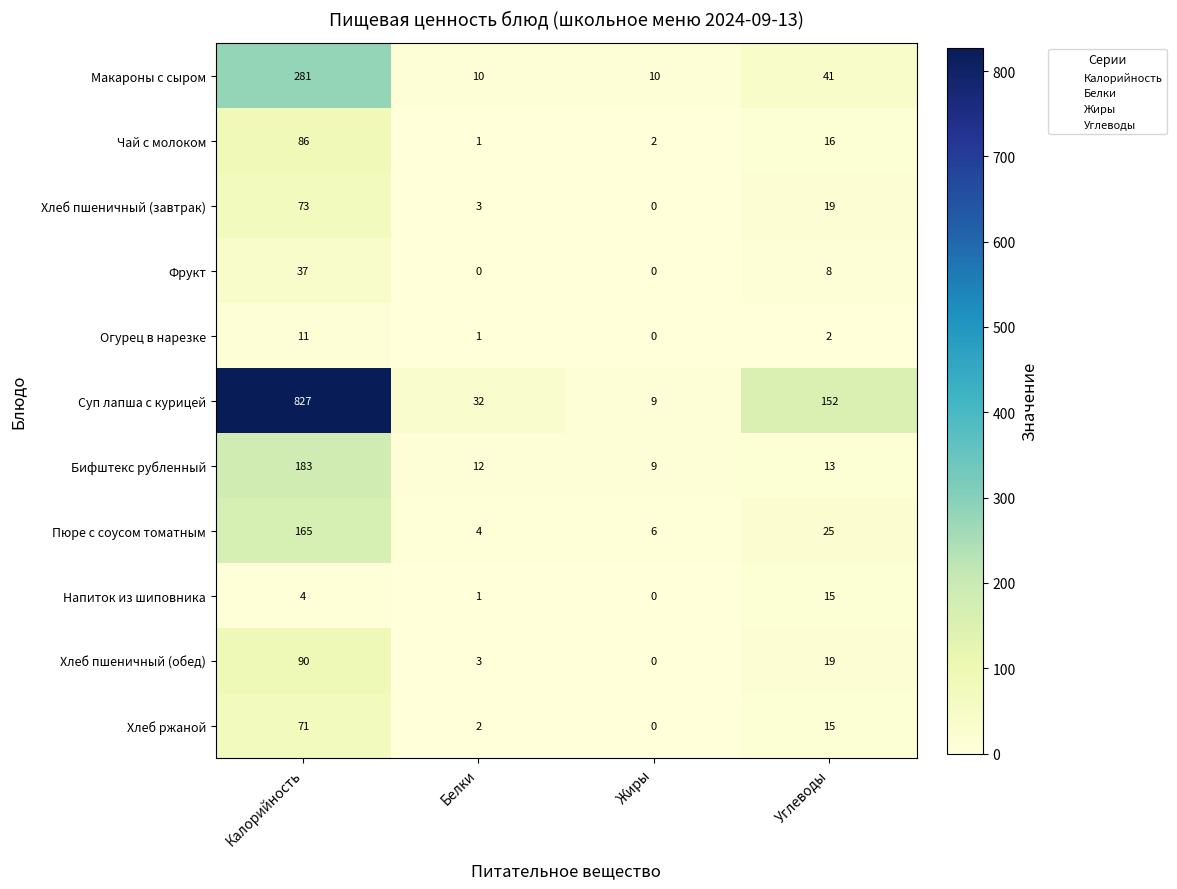

The Пюре с соусом томатным series shows 6 at Жиры. True or false?

True